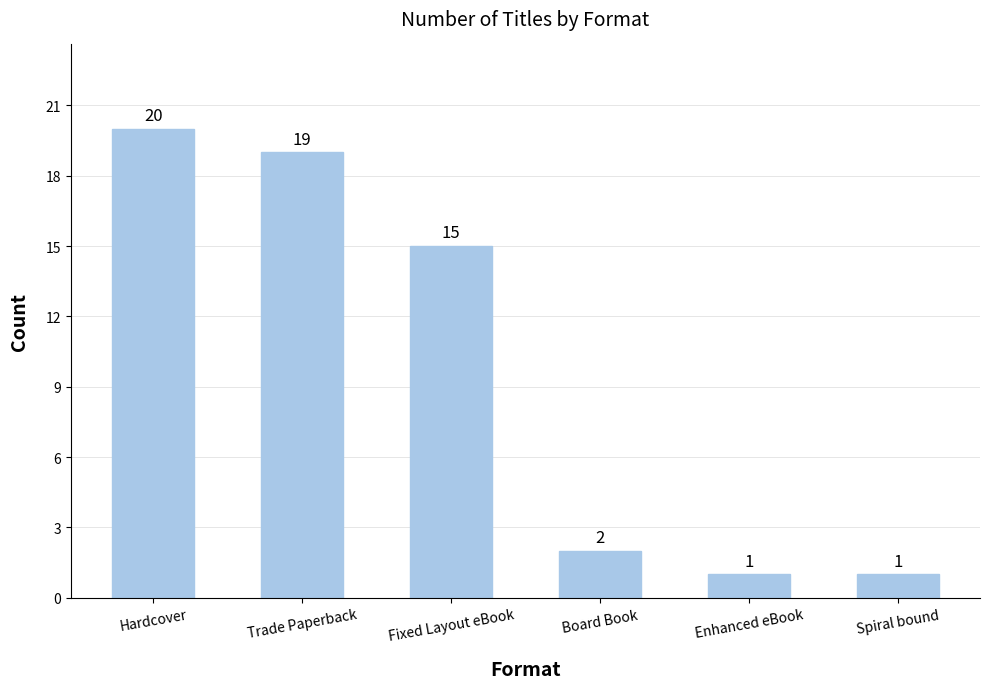

What is the average value?

10